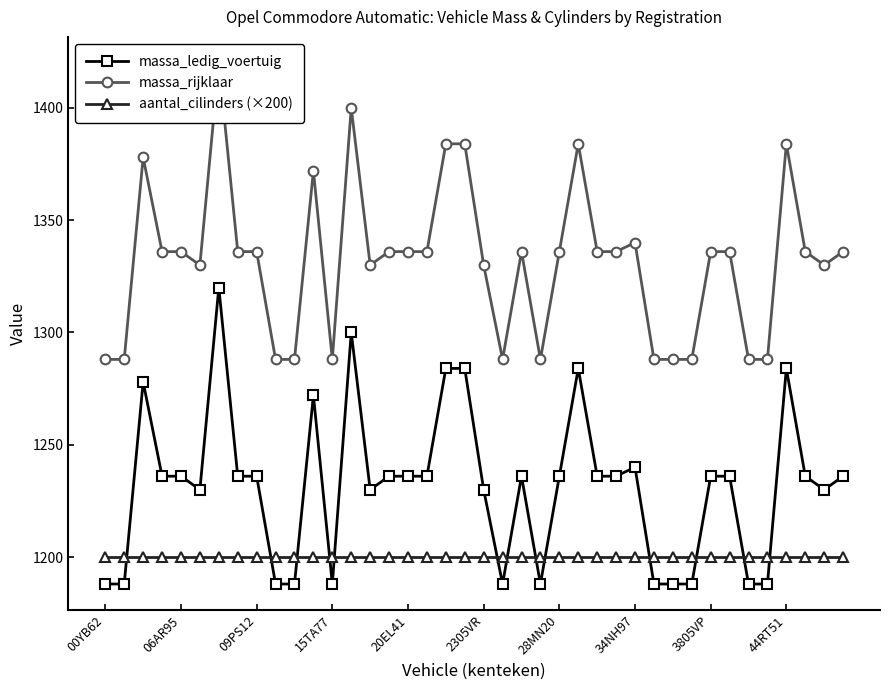

What is the value of the aantal_cilinders (×200) point at the 40th from the left?

1200